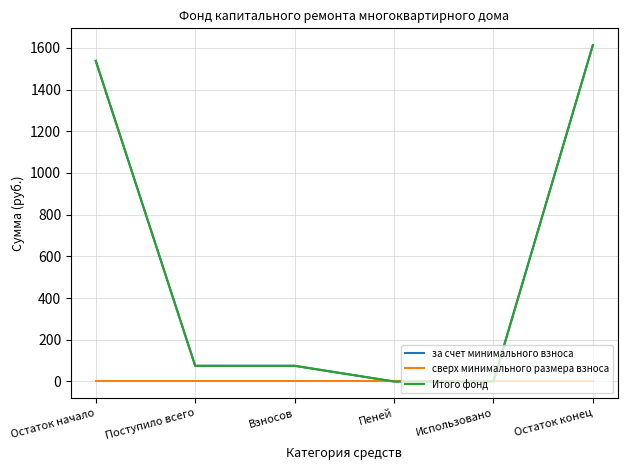

Is it true that сверх минимального размера взноса equals 0.0 at Остаток начало?

True